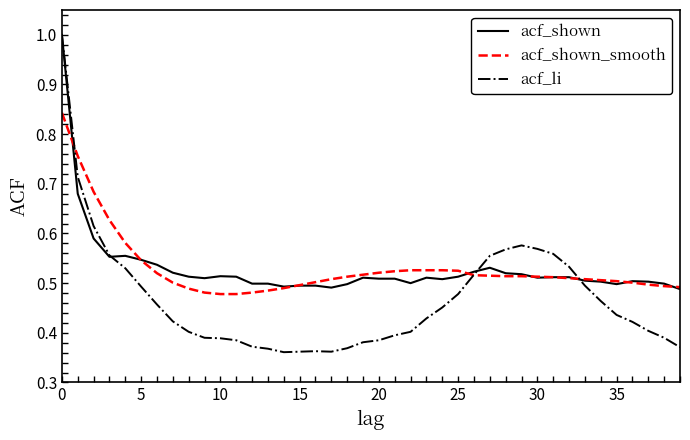

Which series has the largest range (max minus min)?

acf_li